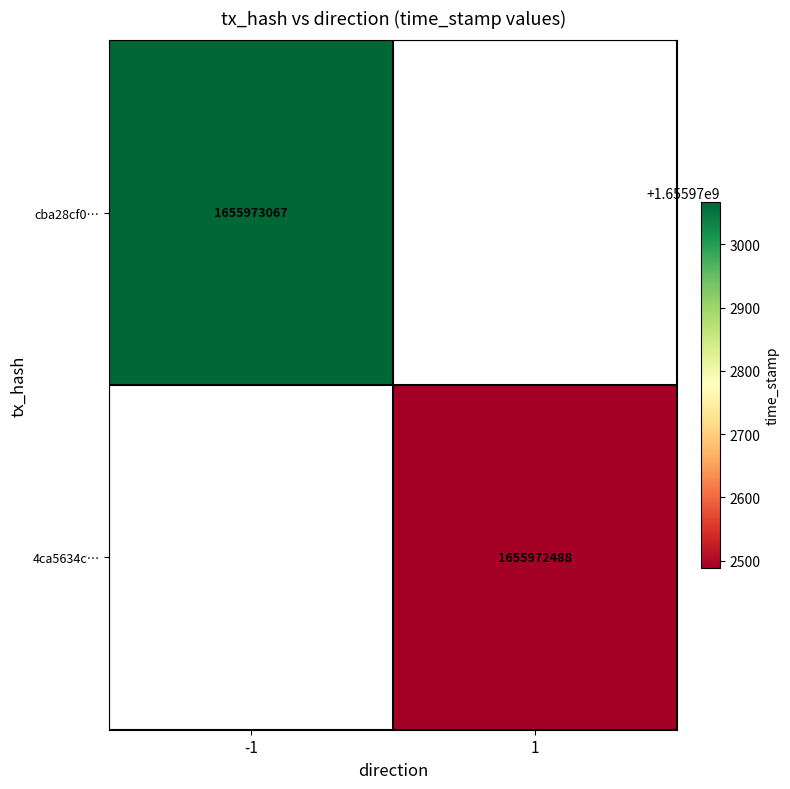

How many series are shown in this chart?

2